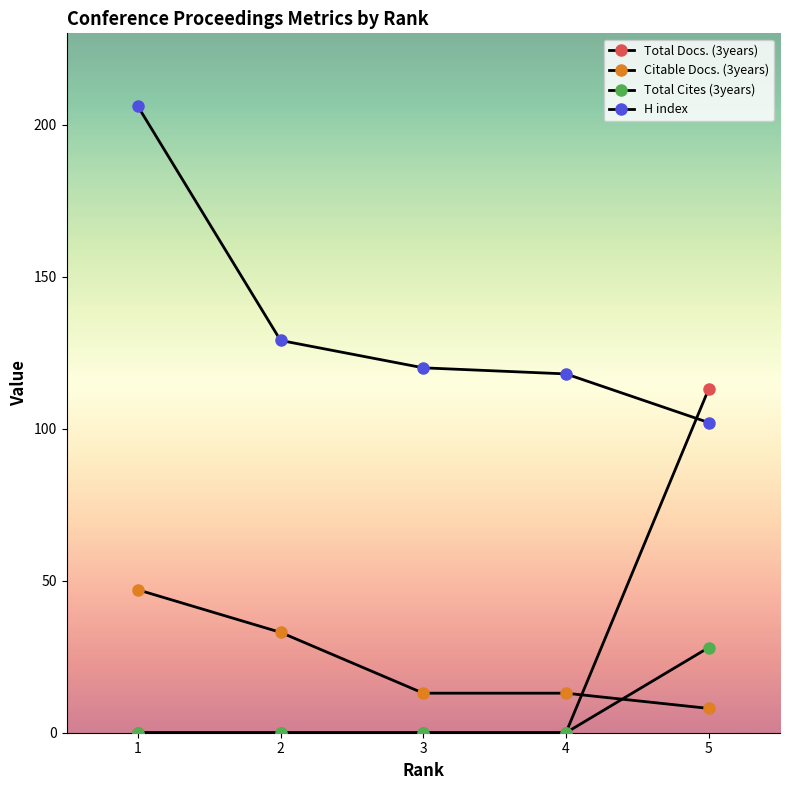

At how many categories does at least one series exceed 86?

5